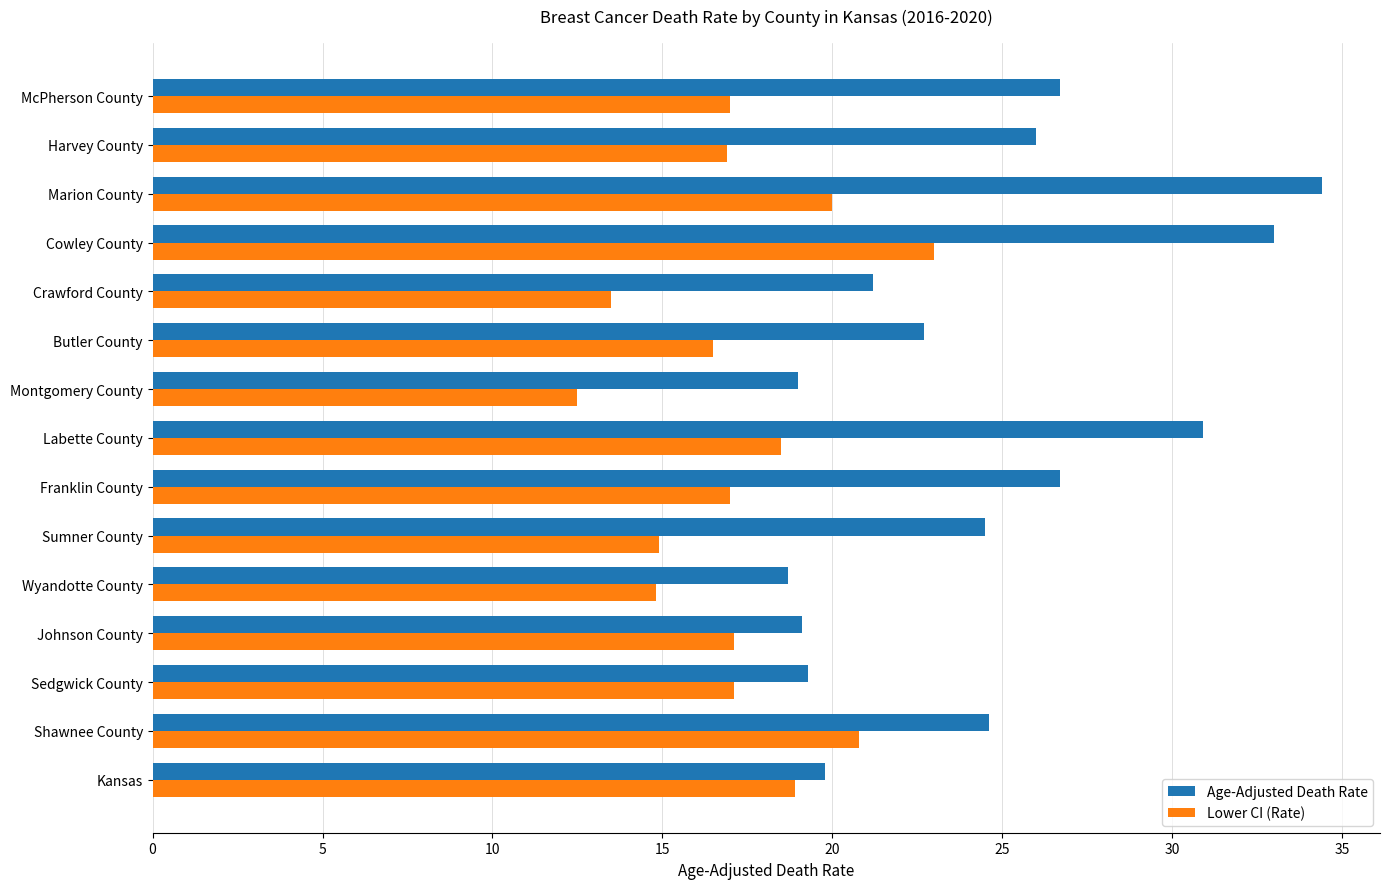

Read the Lower CI (Rate) value at Johnson County.

17.1